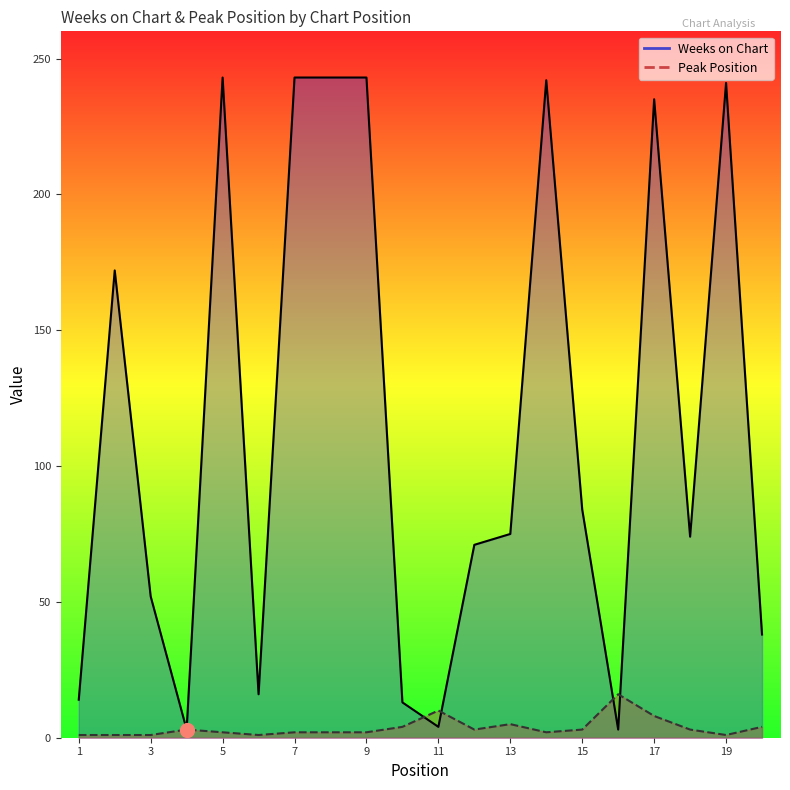

Which category has the highest value in the Peak Position series?

16